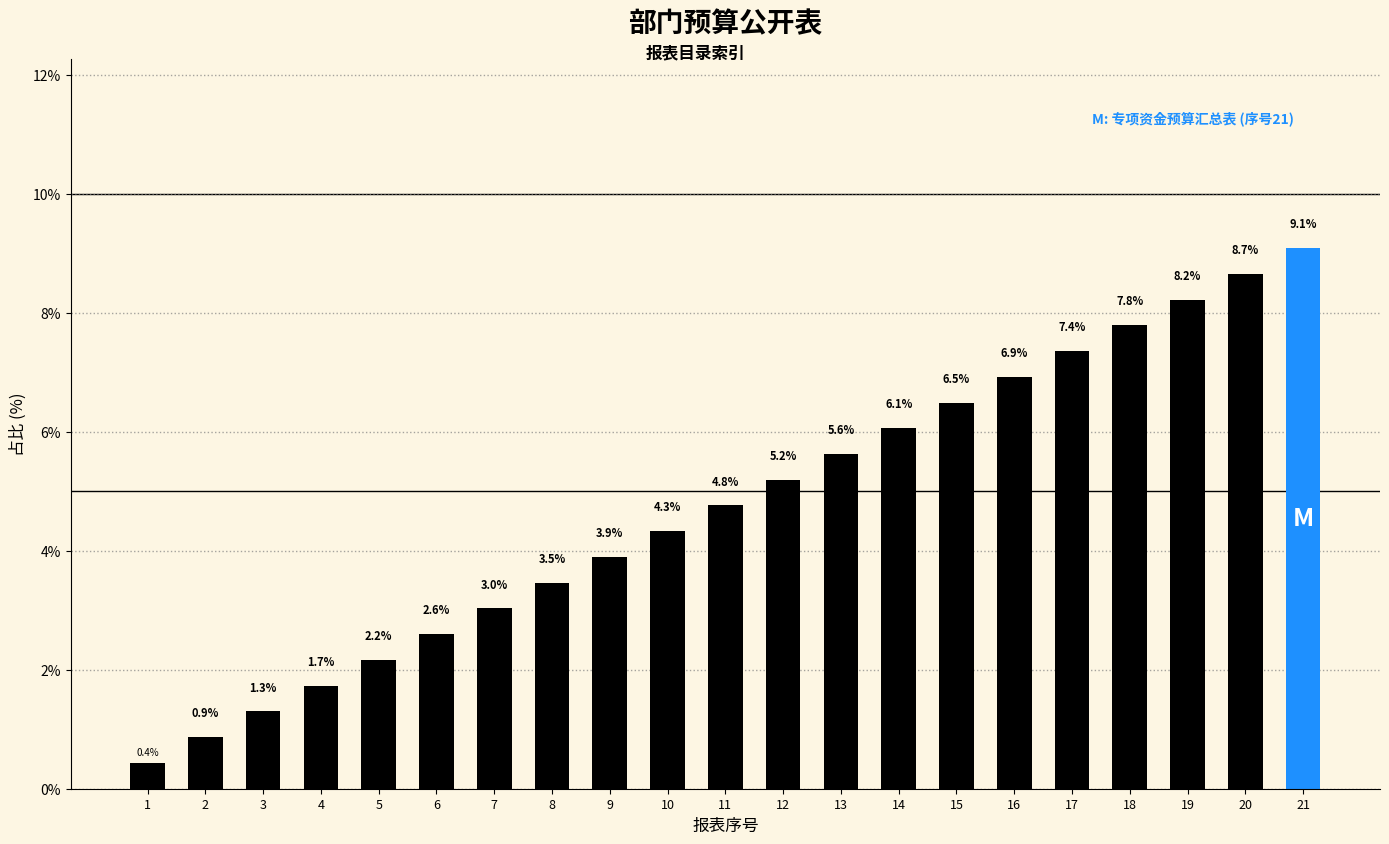

List the labels in order of value, smallest first.

1, 2, 3, 4, 5, 6, 7, 8, 9, 10, 11, 12, 13, 14, 15, 16, 17, 18, 19, 20, 21